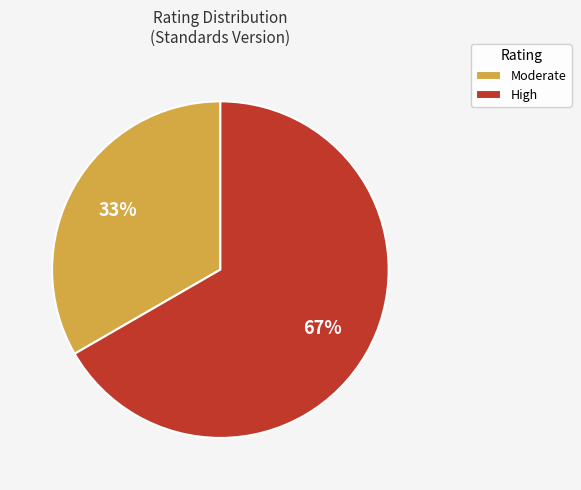

Combined, do High and Moderate account for over 50%?

Yes